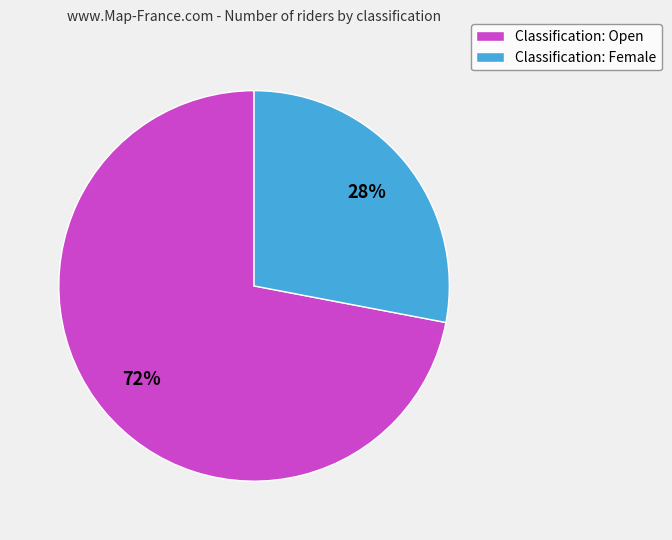

What is the largest slice in the pie chart?

Classification: Open